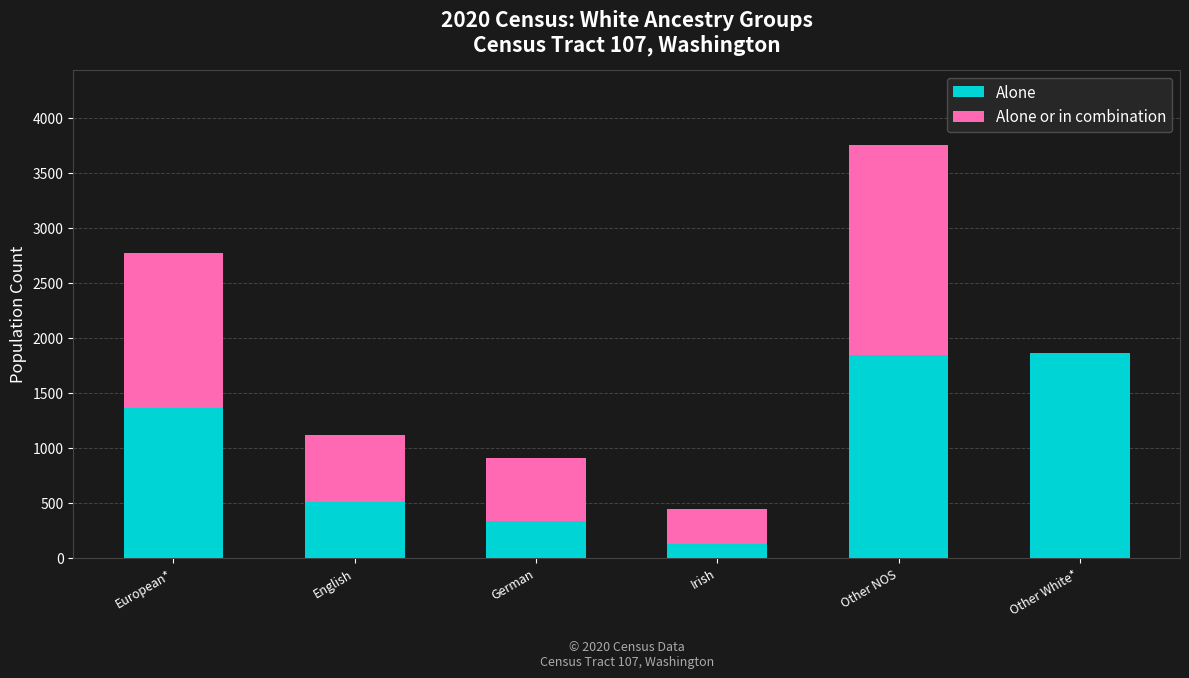

What are all the series names shown in the legend?

Alone, Alone or in combination